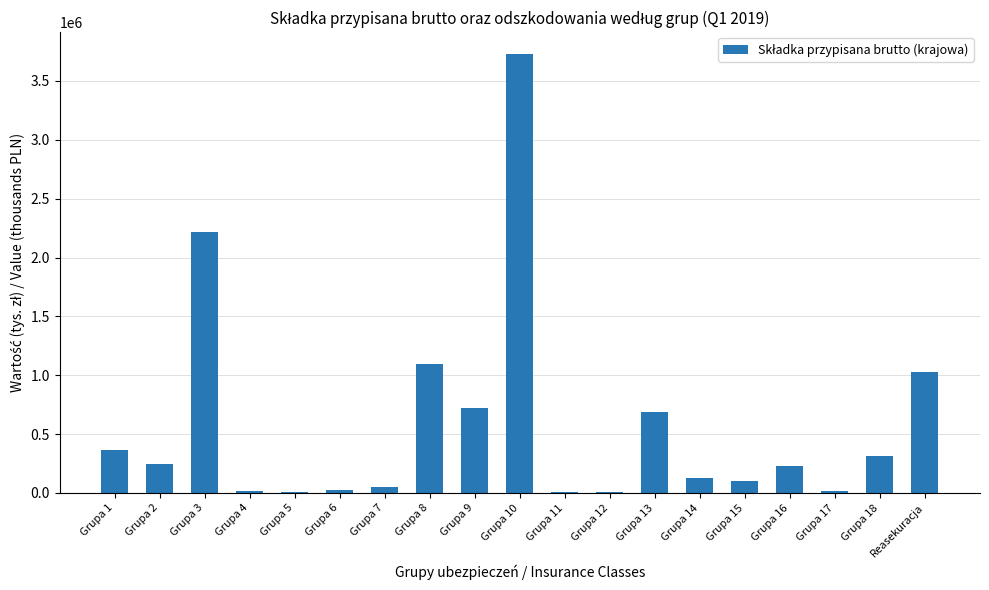

What is the maximum value shown in the chart?

3728396.6